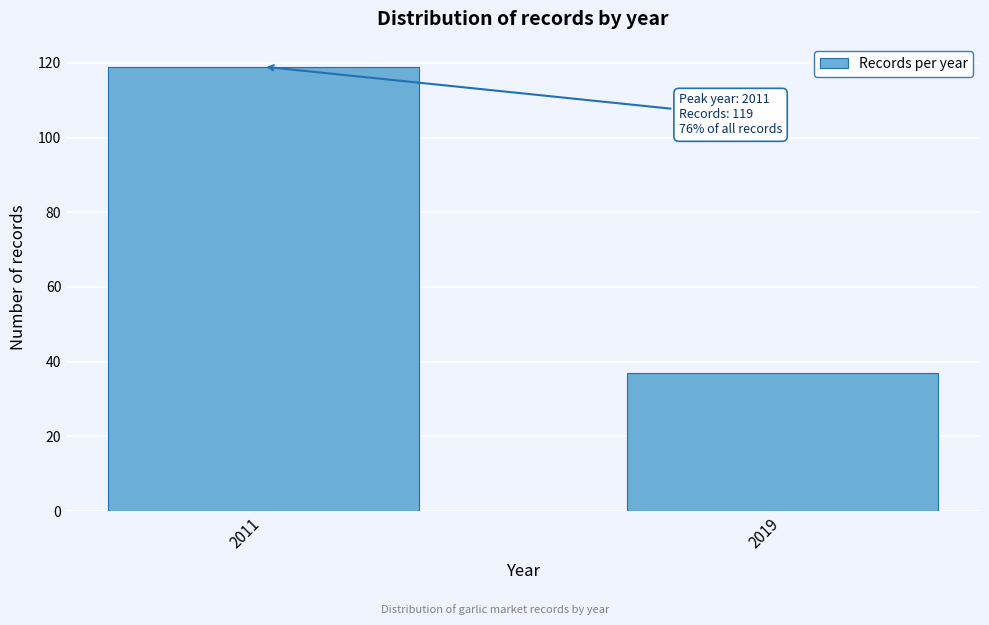

Reading right to left, list all the values displayed in this chart.

2019=37	2011=119